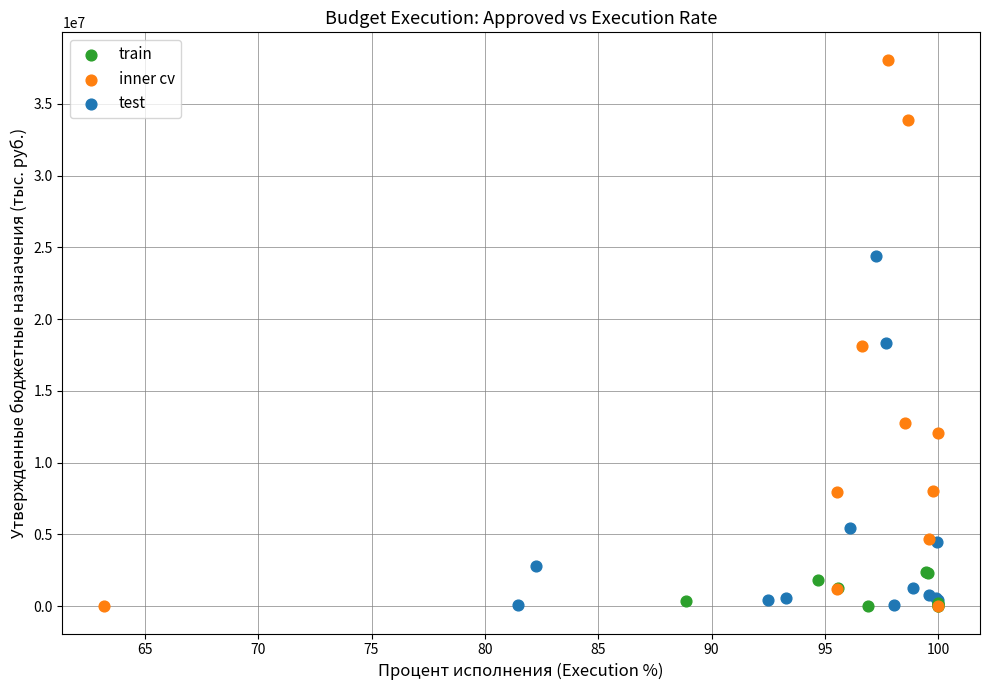

Which series contains the highest Y value?

inner cv